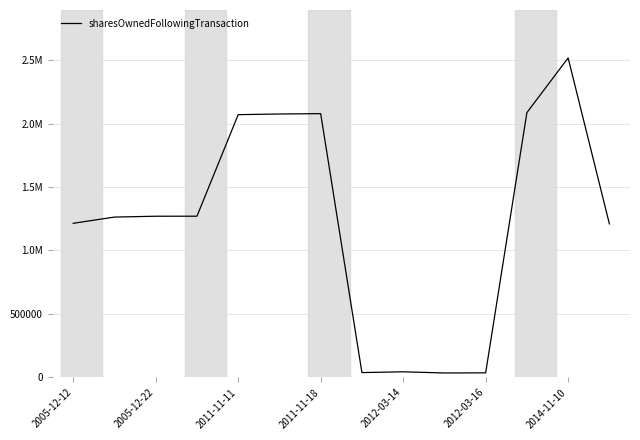

Count the number of data series in this chart.

1